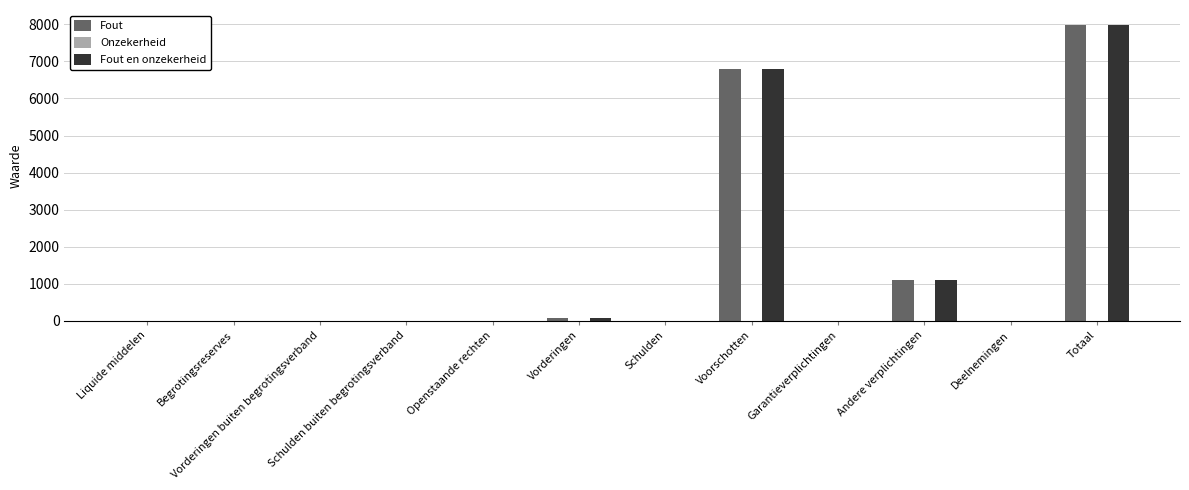

What is the sum of all Fout values?

15973